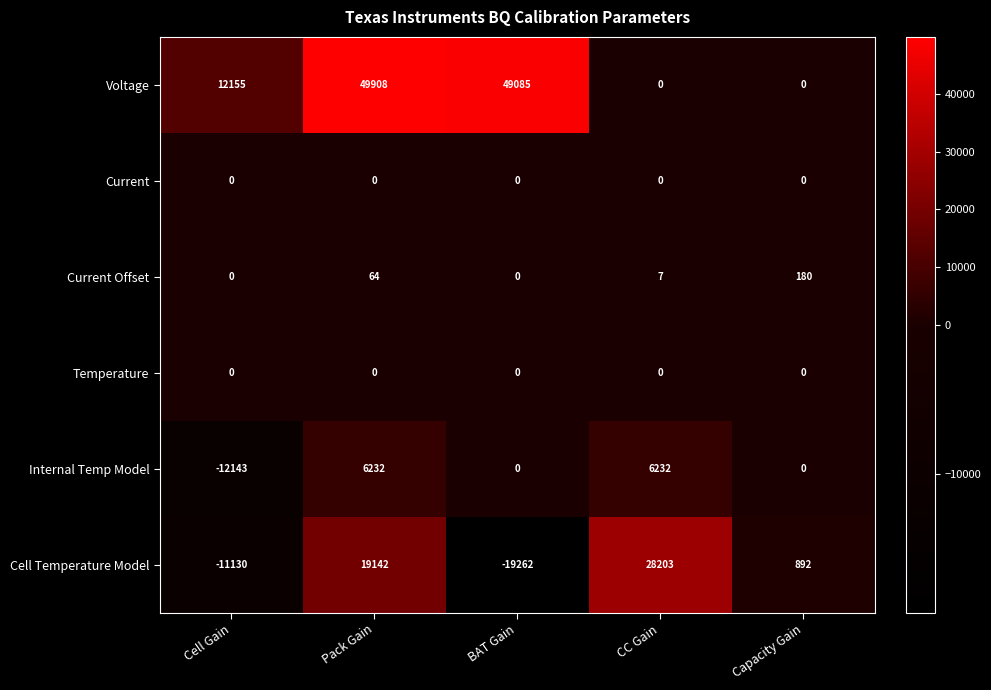

Reading left to right, extract all data points from this chart.

Voltage: Cell Gain=12155	Pack Gain=49908	BAT Gain=49085	CC Gain=0	Capacity Gain=0
Current: Cell Gain=0	Pack Gain=0	BAT Gain=0	CC Gain=0	Capacity Gain=0
Current Offset: Cell Gain=0	Pack Gain=64	BAT Gain=0	CC Gain=7	Capacity Gain=180
Temperature: Cell Gain=0	Pack Gain=0	BAT Gain=0	CC Gain=0	Capacity Gain=0
Internal Temp Model: Cell Gain=-12143	Pack Gain=6232	BAT Gain=0	CC Gain=6232	Capacity Gain=0
Cell Temperature Model: Cell Gain=-11130	Pack Gain=19142	BAT Gain=-19262	CC Gain=28203	Capacity Gain=892